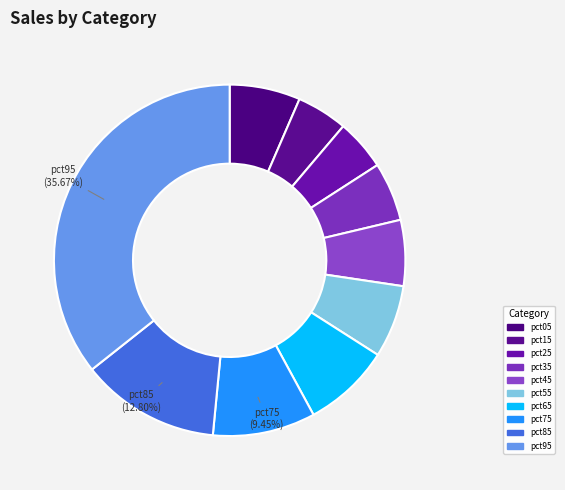

What is the largest slice in the pie chart?

pct95